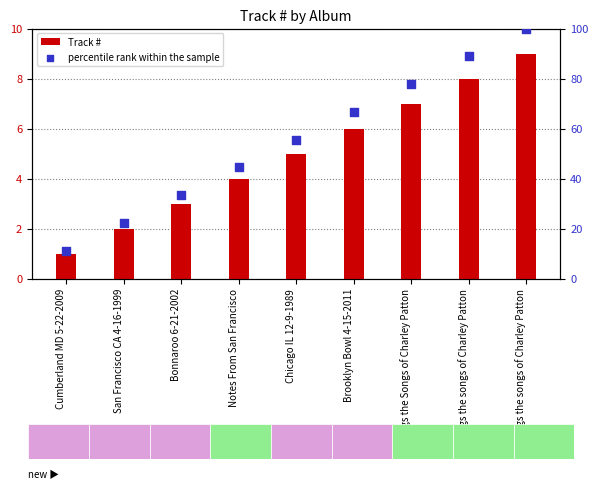

Is the value of percentile rank within the sample at Cumberland MD 5-22-2009 greater than the value of Track # at Sings the Songs of Charley Patton?

Yes